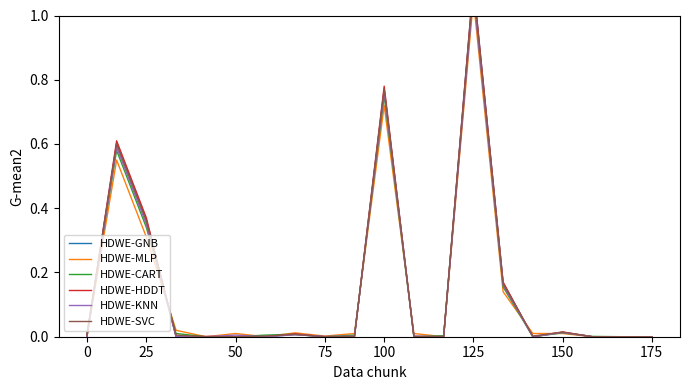

Is it true that HDWE-CART equals 0.0 at 175?

False